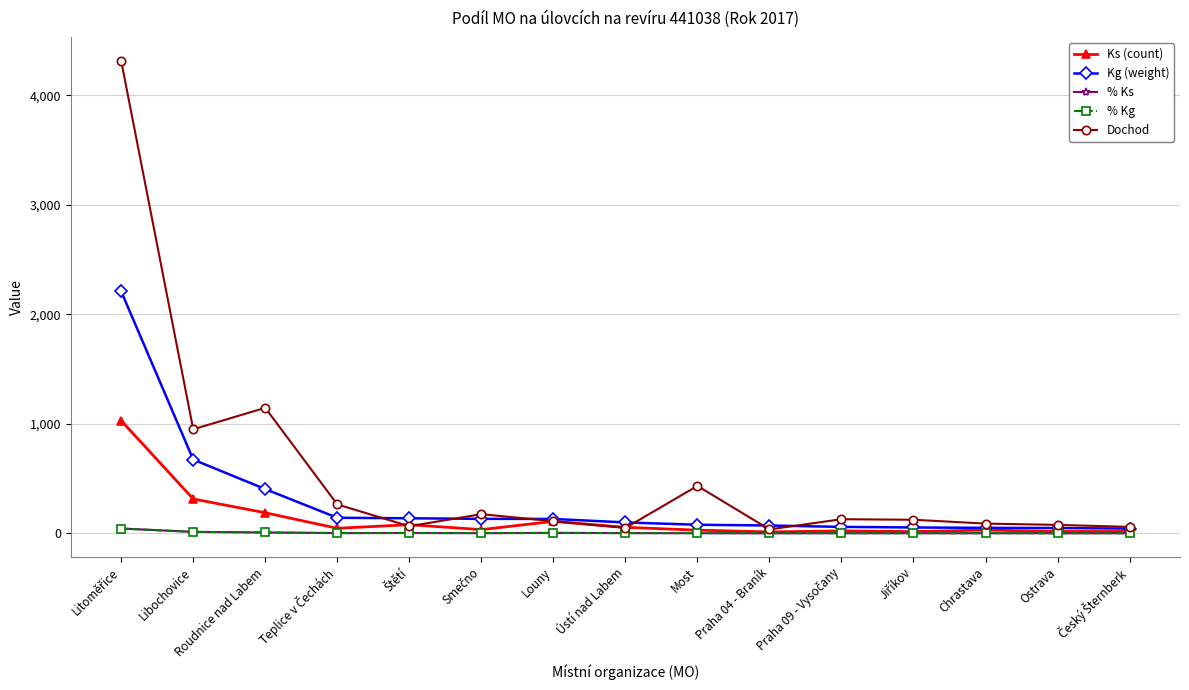

What is the label of the 3rd point from the left?

Roudnice nad Labem